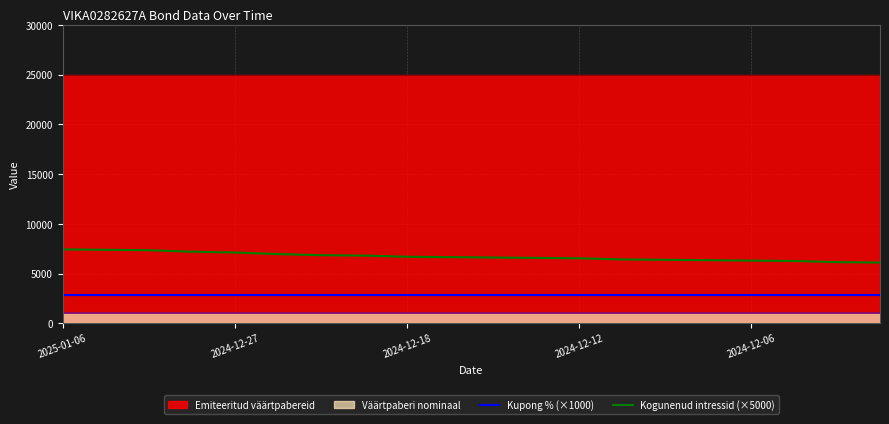

True or false: Kupong % (×1000) and Kogunenud intressid (×5000) cross at least once.

False